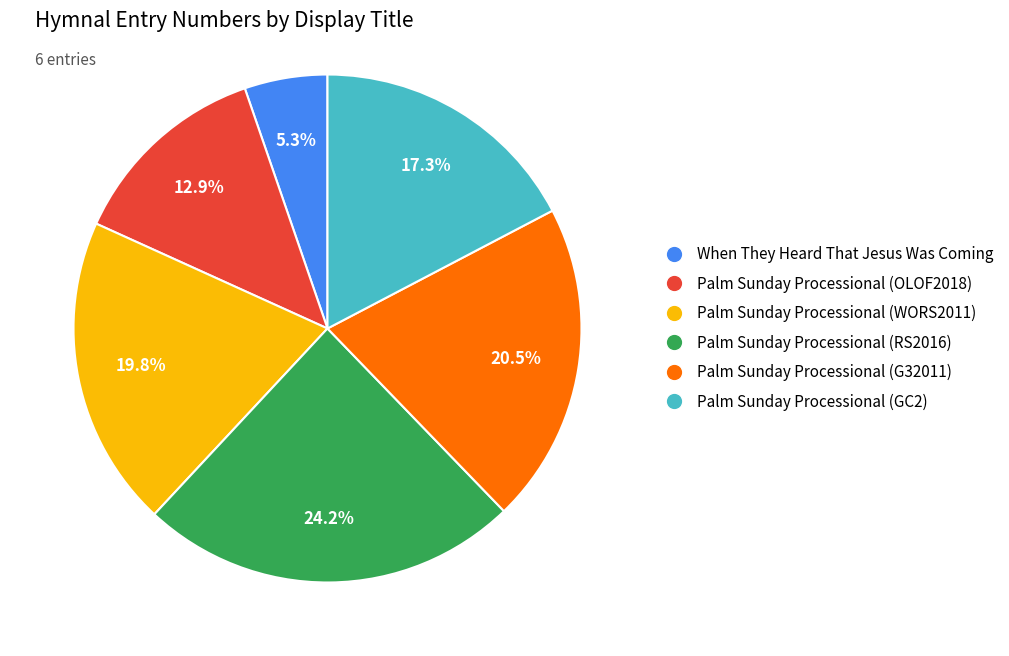

To the nearest percent, what percentage of the pie is Palm Sunday Processional (OLOF2018)?

13%